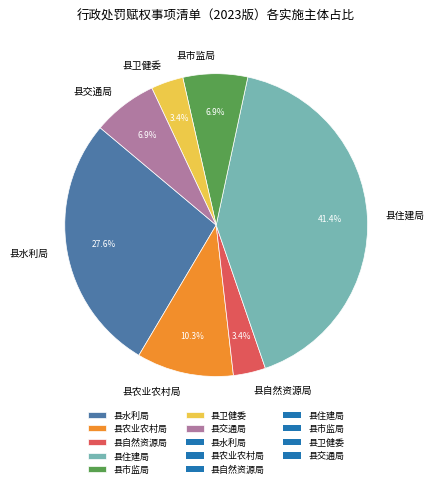

How many segments does this pie chart have?

7